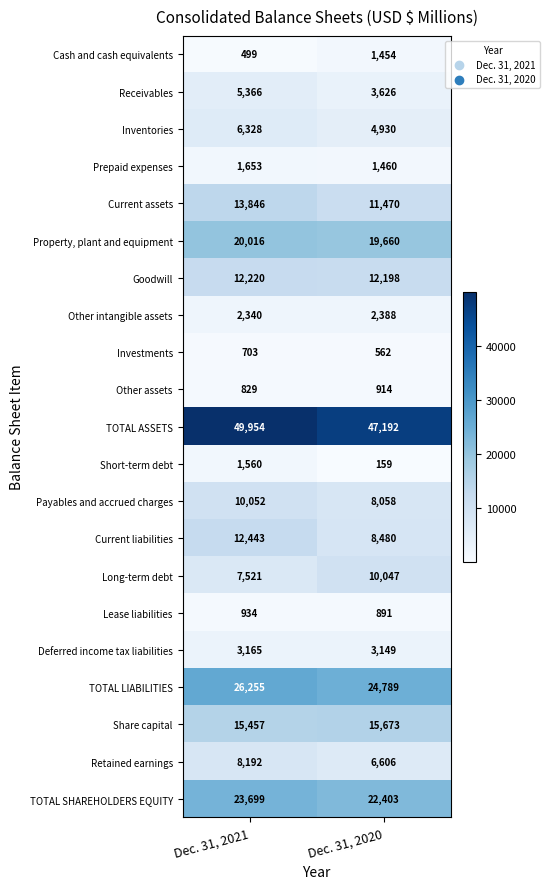

What is the difference between the maximum and minimum values in the Other intangible assets series?

48